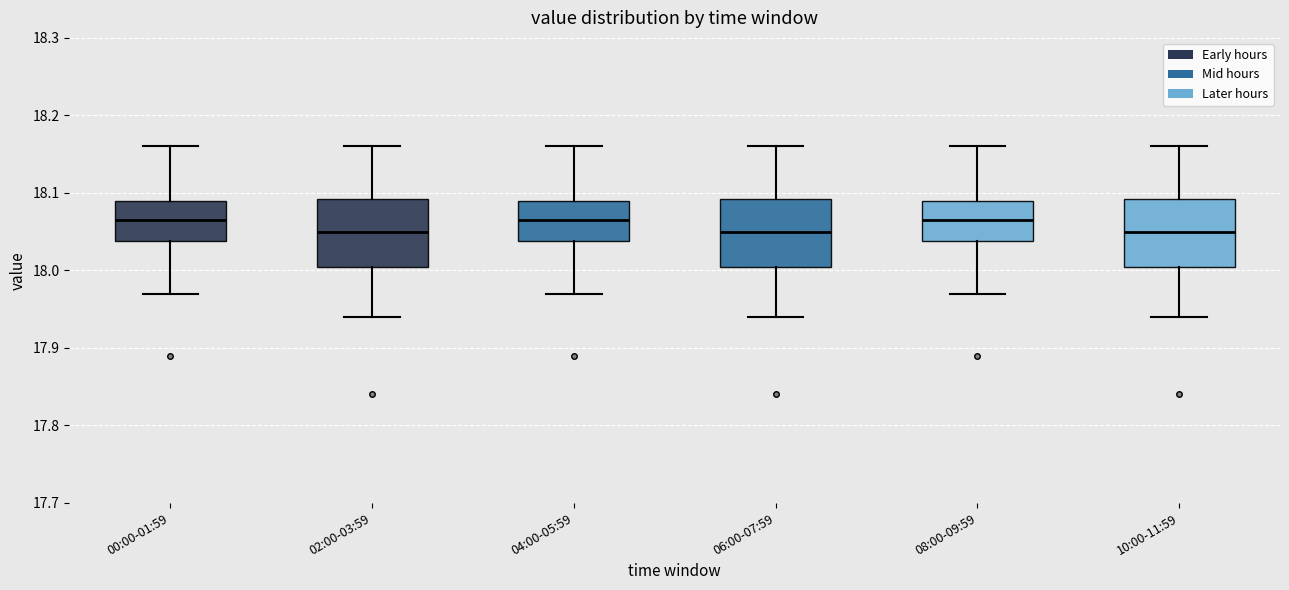

Where is the lower edge of the box for 06:00-07:59 on the y-axis? The values are not printed on the chart, so give them approximately, as read against the axis.

18.01